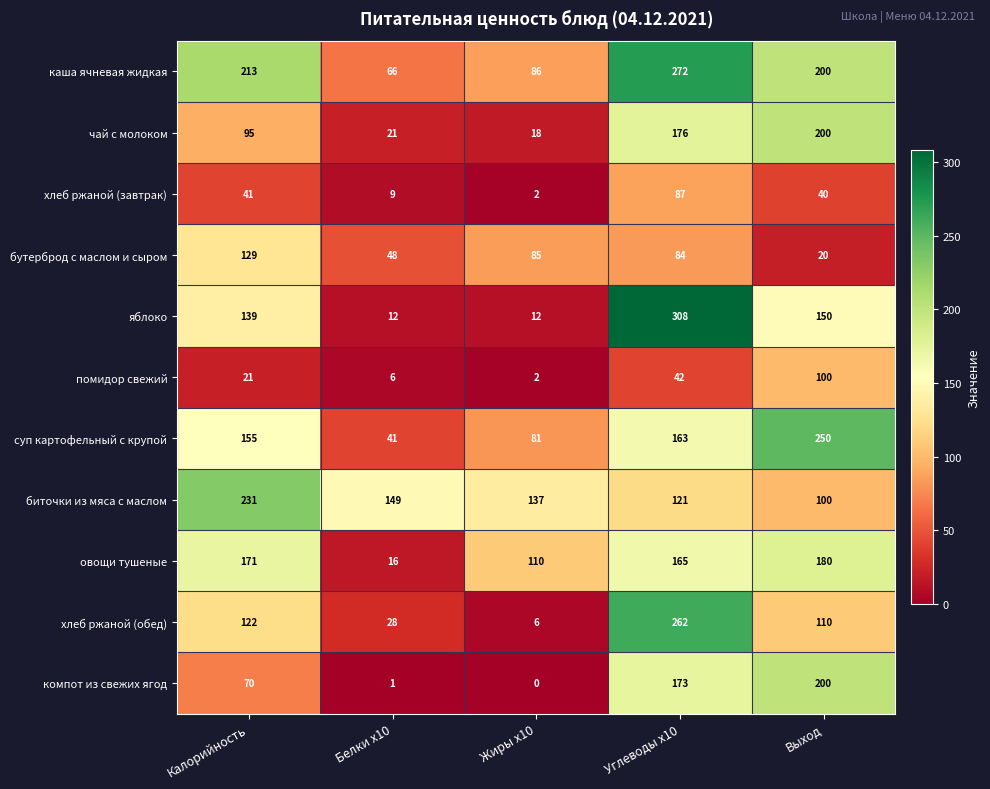

What is the maximum value shown in the chart?

308